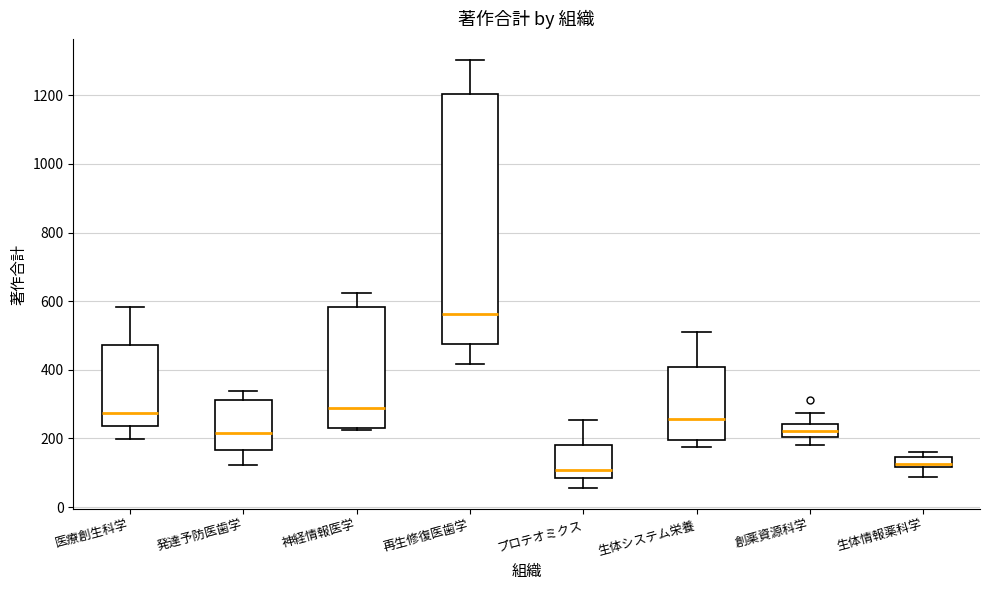

Which box has the highest median line?

再生修復医歯学